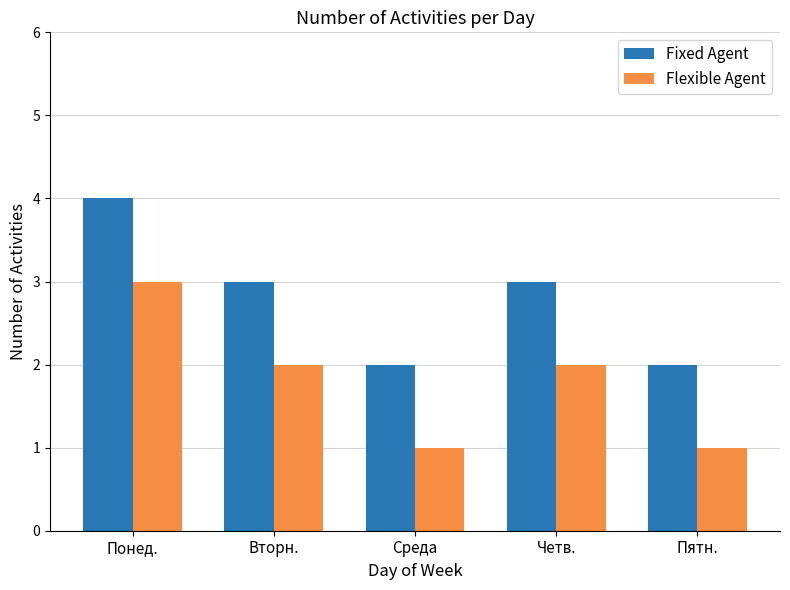

What are all the series names shown in the legend?

Fixed Agent, Flexible Agent